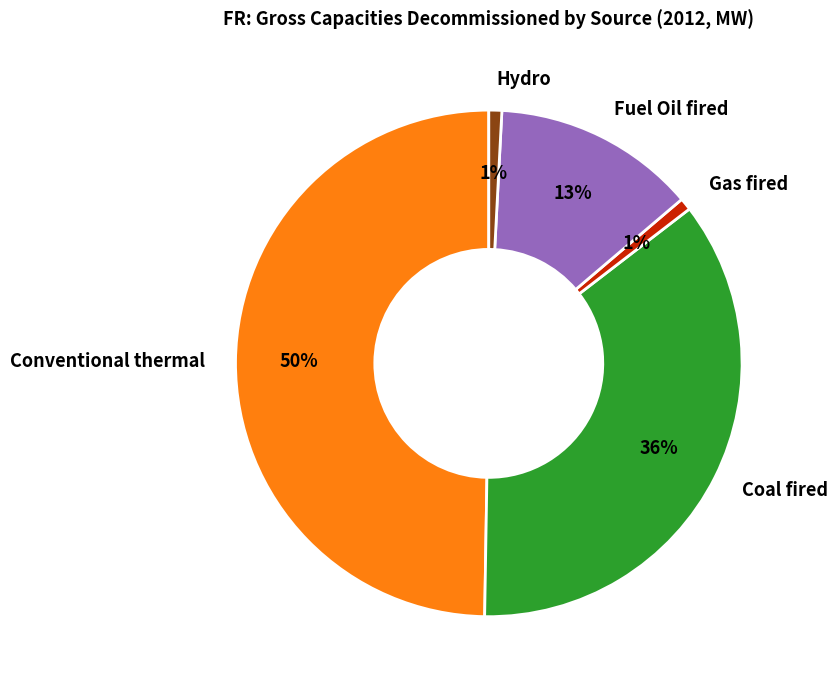

Which slice is the largest?

Conventional thermal